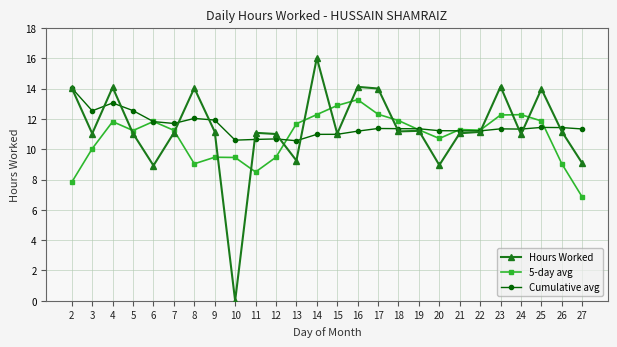

What is the value of the Cumulative avg point at the 21st from the left?

11.2